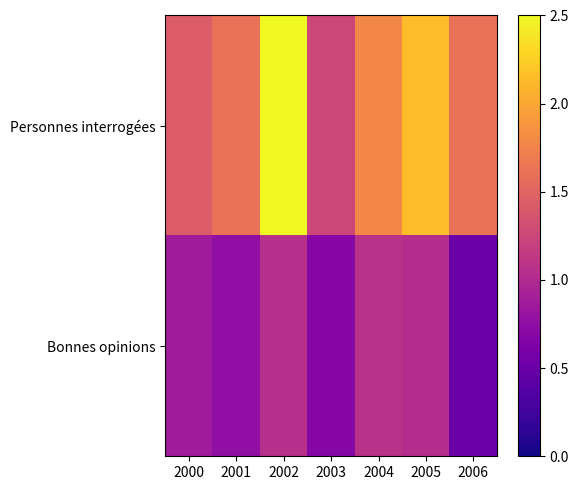

What is the spread (max minus min) of values at 2001?

0.9